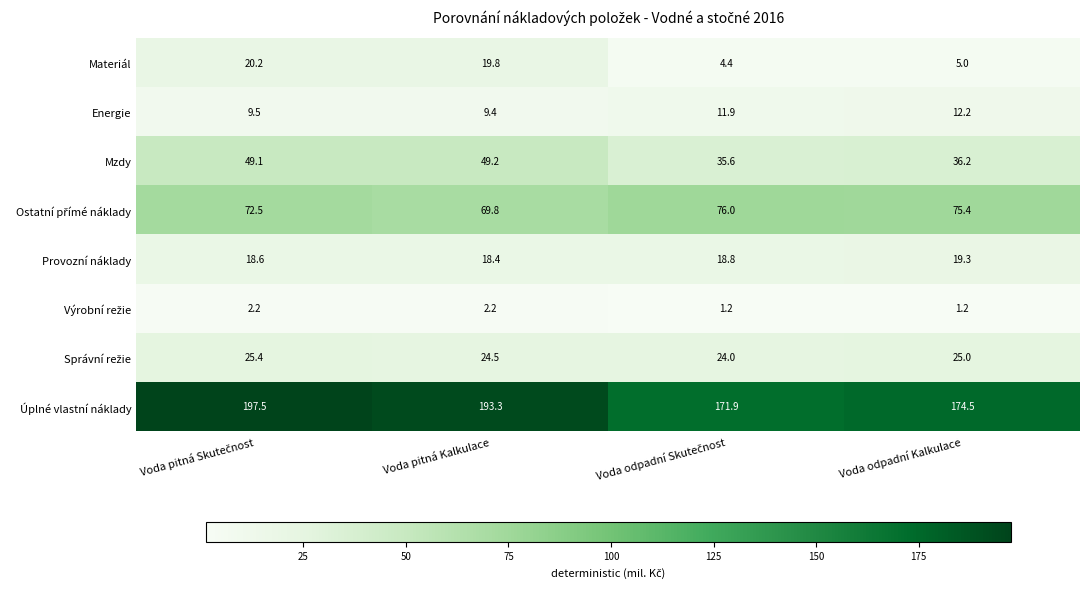

What value does the Úplné vlastní náklady series have at Voda odpadní Kalkulace?

174.5